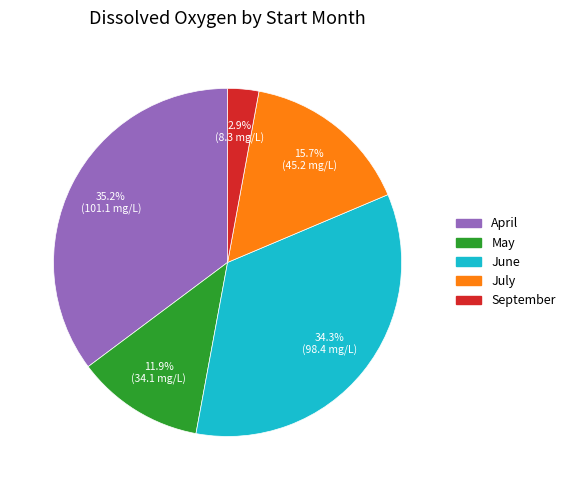

Does any single category account for the majority?

No